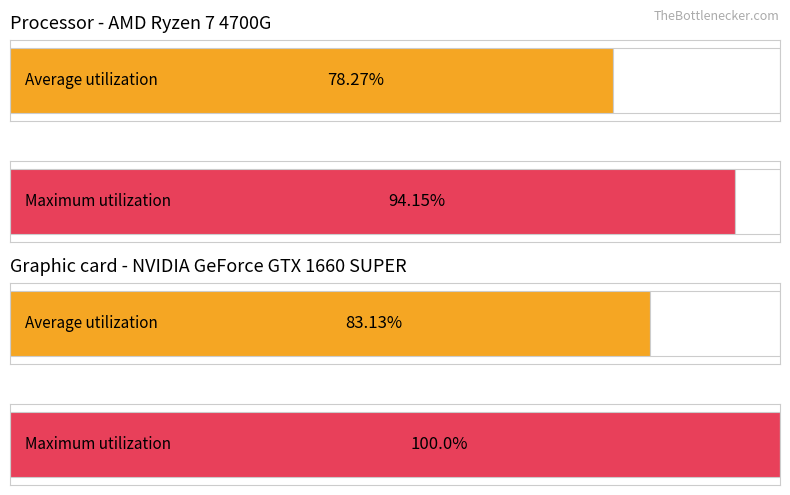

Is it true that Average utilization equals 6999.5 at 2019-08-20?

False